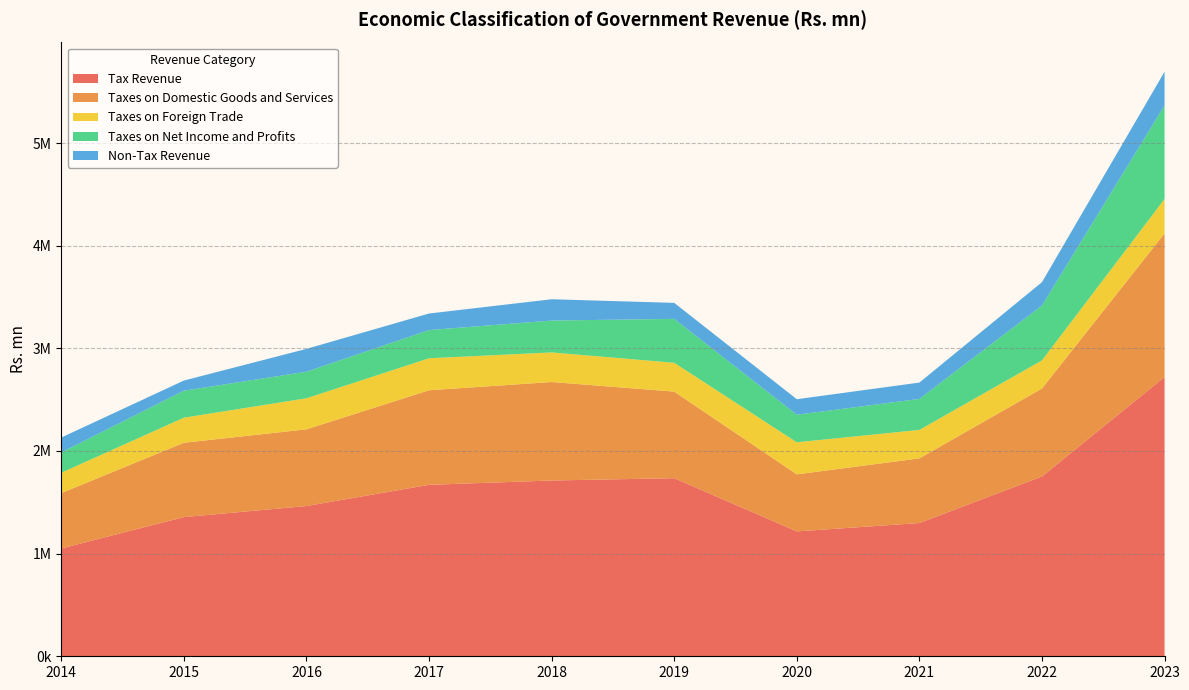

Reading left to right, list all the values displayed in this chart.

Tax Revenue: 1050362	1355779	1463689	1670178	1712318	1734925	1216542	1298019	1751132	2720563
Taxes on Domestic Goods and Services: 539023	724282	747147	921244	959365	843355	555718	629812	857459	1399126
Taxes on Foreign Trade: 198483	244231	302538	311782	288341	280965	312334	277275	273926	335266
Taxes on Net Income and Profits: 198115	262583	258857	274562	310449	427700	268249	302115	534021	911355
Non-Tax Revenue: 144844	99099	222374	161353	207656	155974	151417	159052	228052	328259